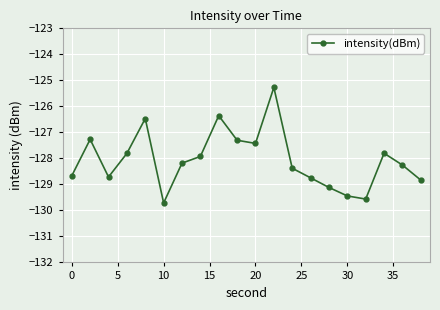

What is the value of the 3rd point from the left?

-128.7